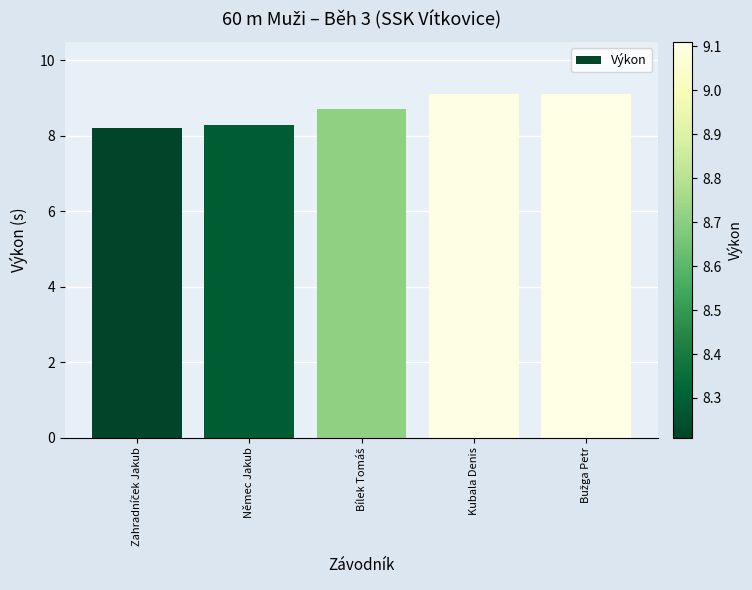

Approximately how many times larger is the value at Kubala Denis compared to Němec Jakub?

1.1